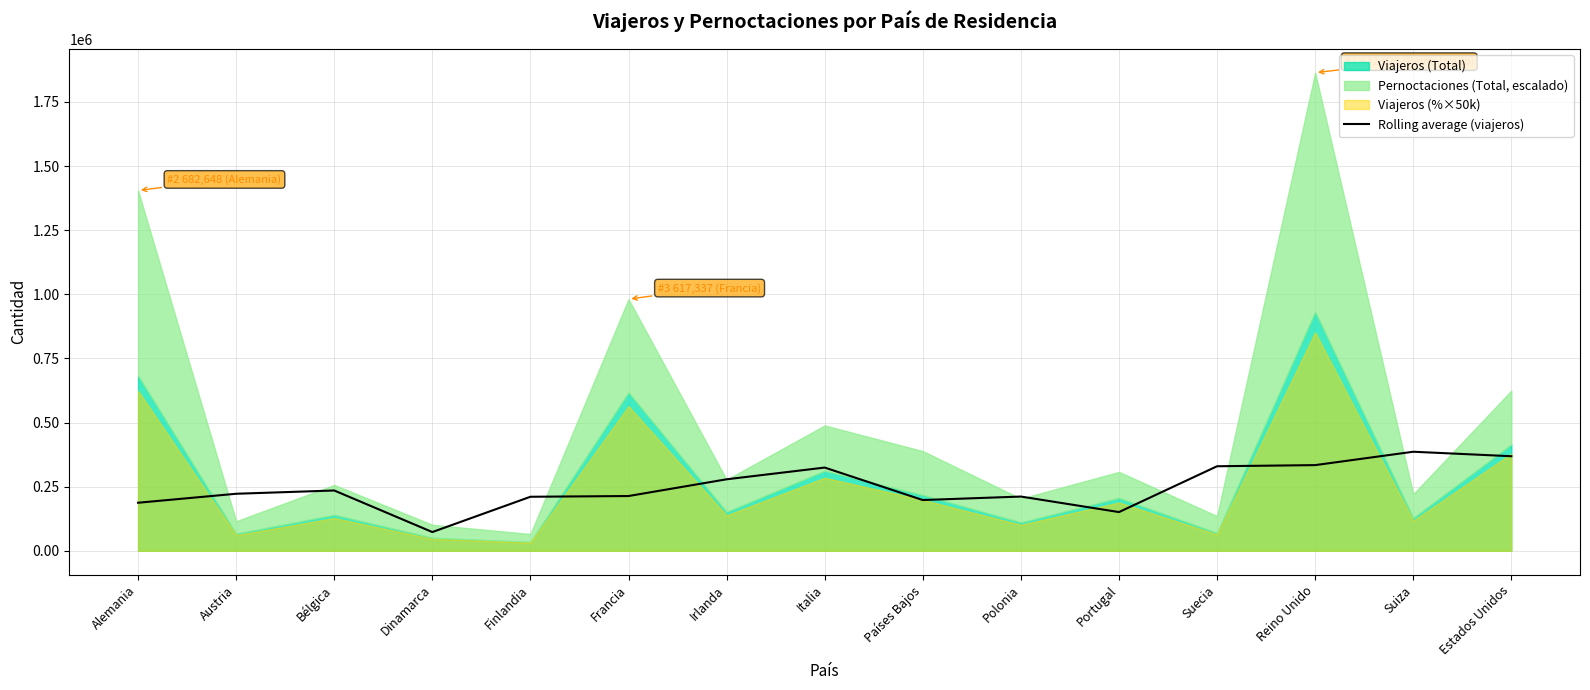

Reading left to right, what are all the values shown in this chart?

Alemania=187380.5	Austria=222436.0	Bélgica=235160.5	Dinamarca=73115.0	Finlandia=210730.8	Francia=213578.2	Irlanda=278823.8	Italia=324563.2	Países Bajos=197929.8	Polonia=211541.8	Portugal=151033.8	Suecia=329684.2	Reino Unido=334111.5	Suiza=386258.2	Estados Unidos=368796.2